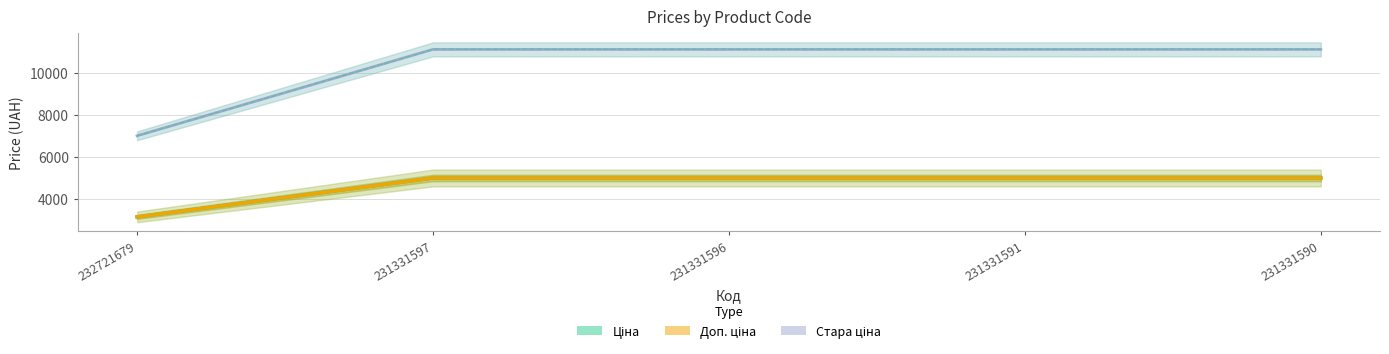

What is the sum of all Стара доп. ціна values?

51542.9